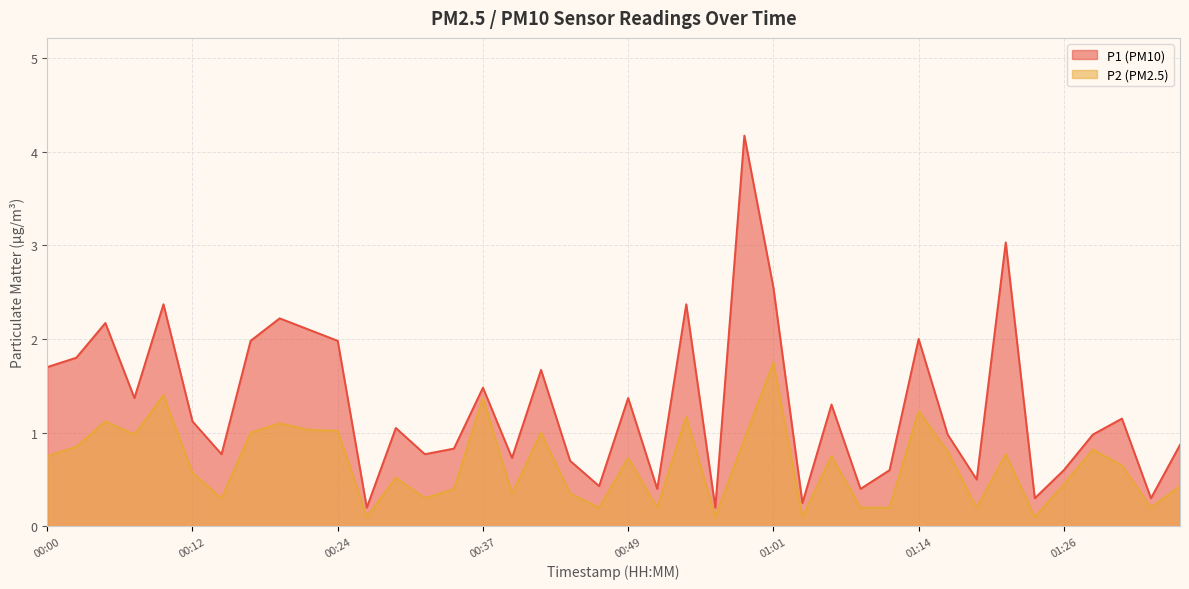

How many interior local peaks does the P2 series have?

13